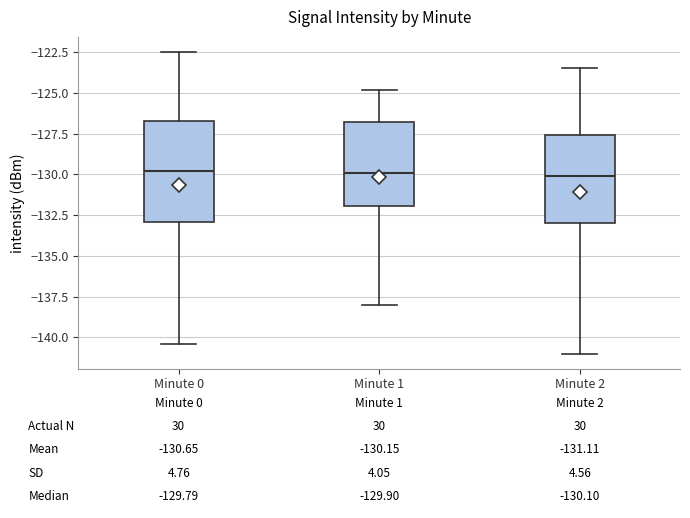

Which box is the tallest, from its lower edge to its upper edge?

Minute 0